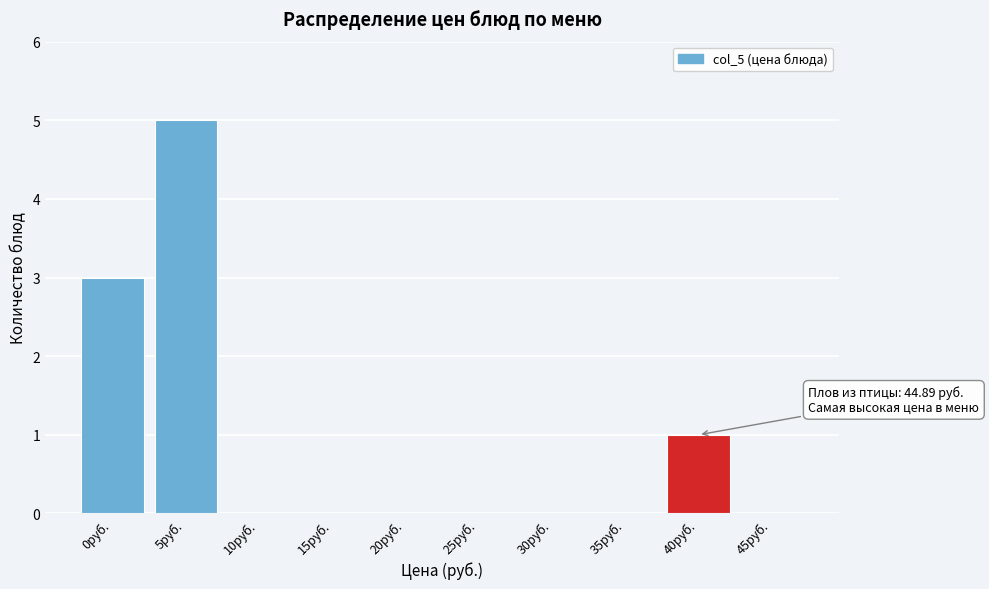

Reading left to right, extract all data points from this chart.

0руб.=3	5руб.=5	10руб.=0	15руб.=0	20руб.=0	25руб.=0	30руб.=0	35руб.=0	40руб.=1	45руб.=0